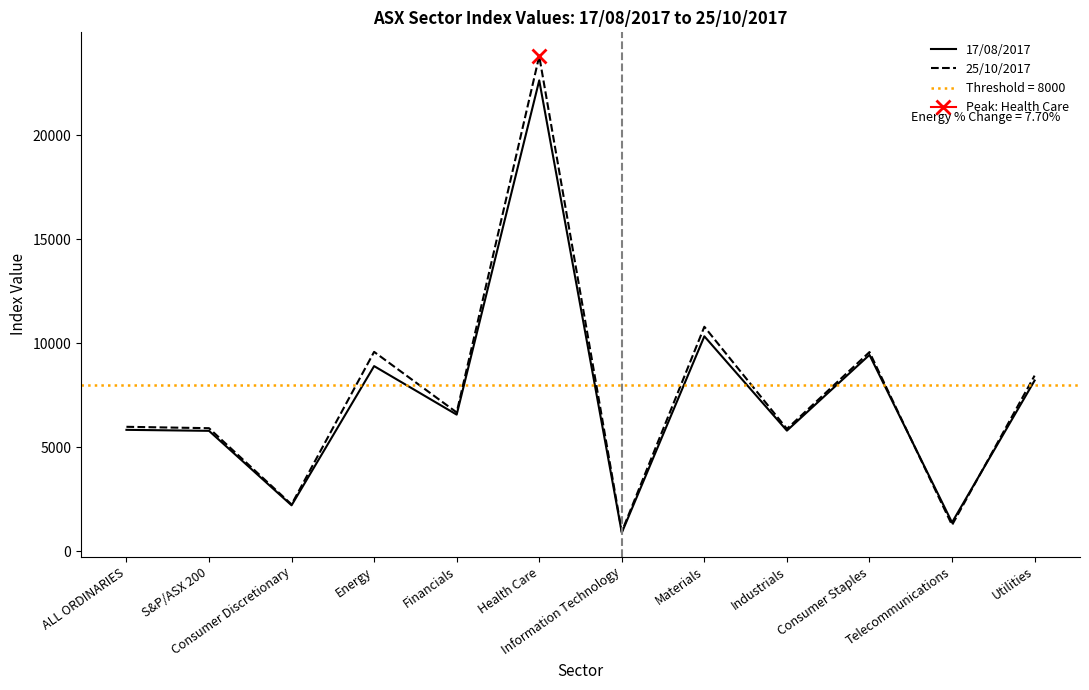

What is the label of the 4th point from the left?

Energy